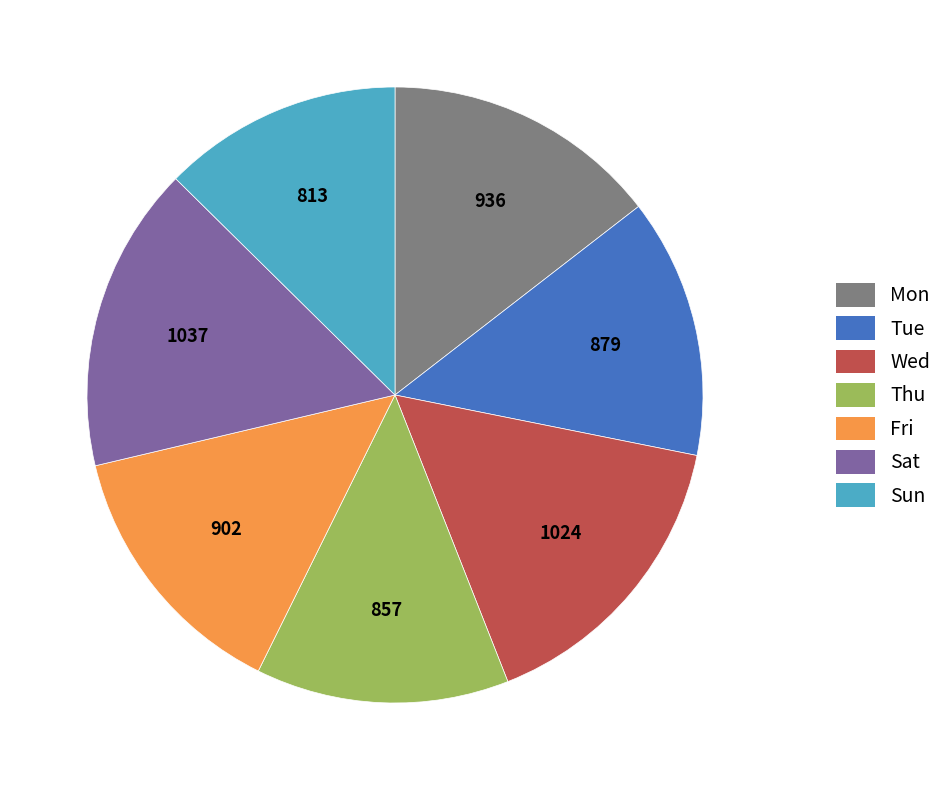

Count the number of slices in the pie.

7